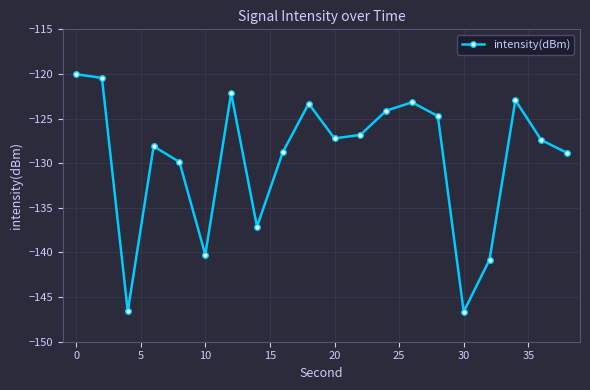

What is the value of the 15th point from the left?

-124.7